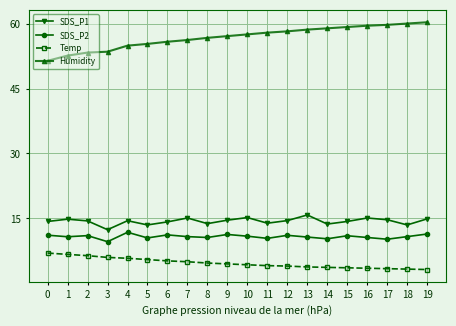

What is the value of the SDS_P2 point at the 18th from the left?

10.2